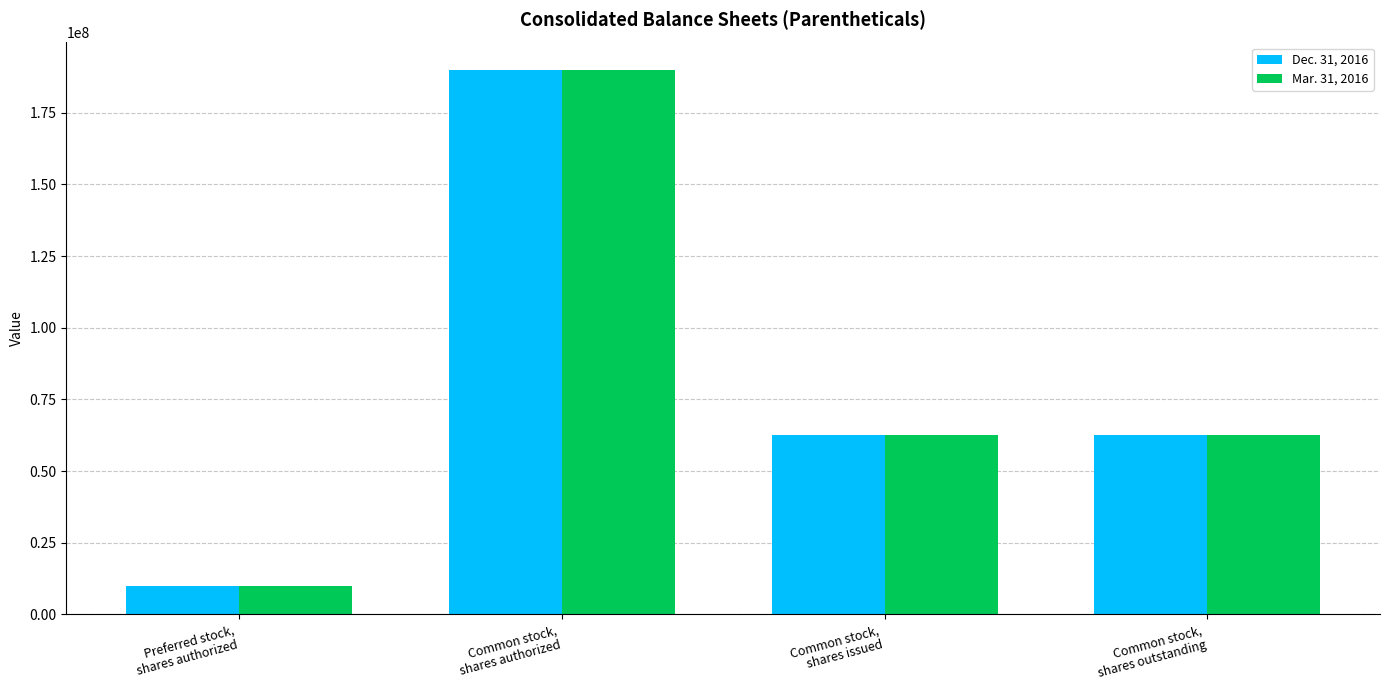

What is the sum of the Dec. 31, 2016 values at Common stock,
shares outstanding and Common stock,
shares authorized?

252570659